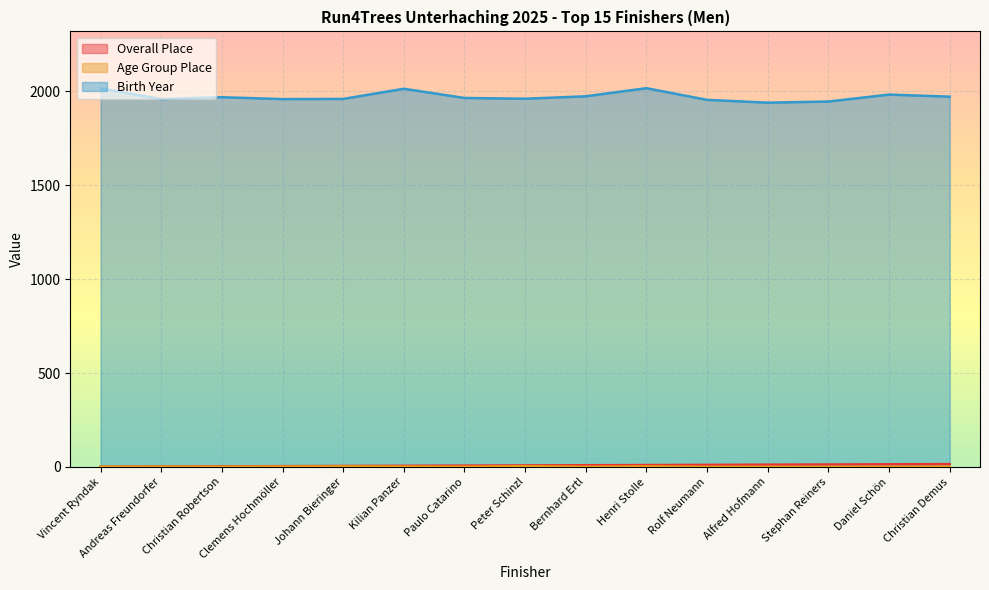

What position from the right is Bernhard Ertl?

7